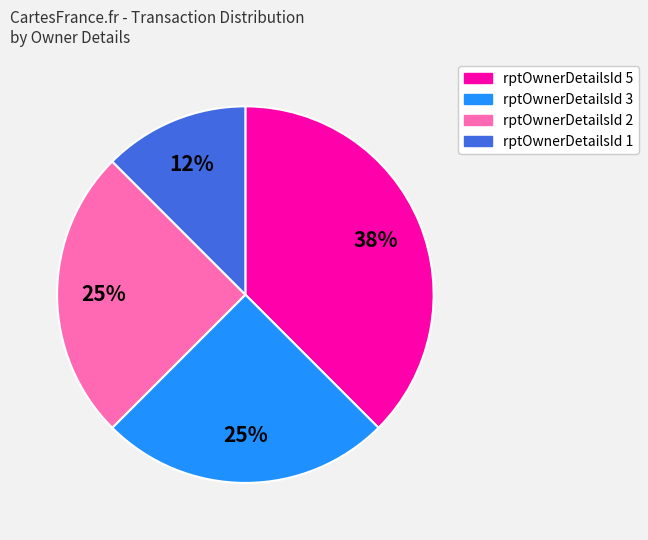

To the nearest percent, what percentage of the pie is rptOwnerDetailsId 3?

25%